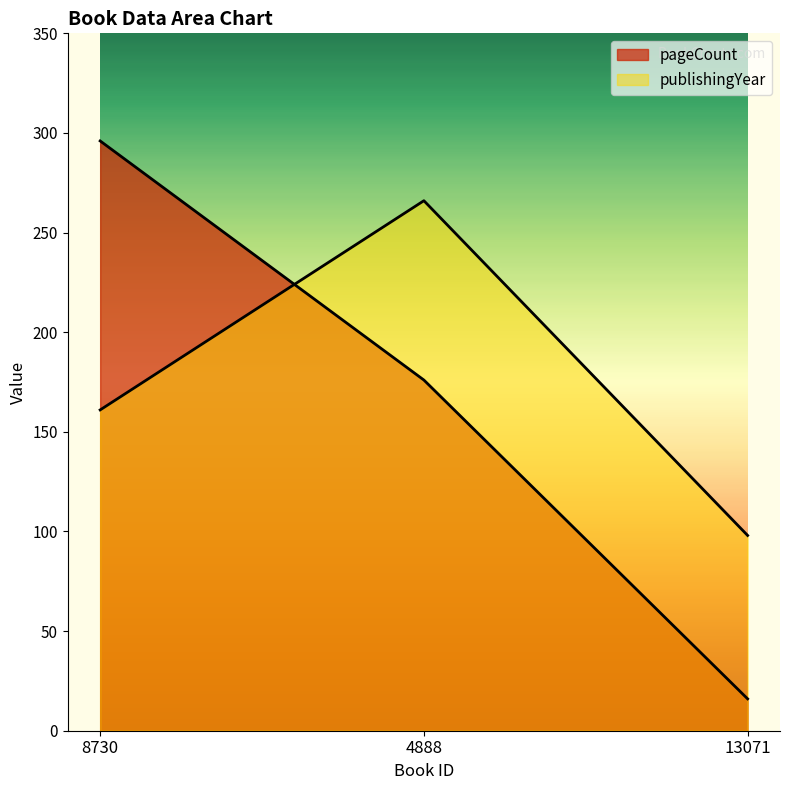

What is the approximate value of publishingYear at 13071?

98